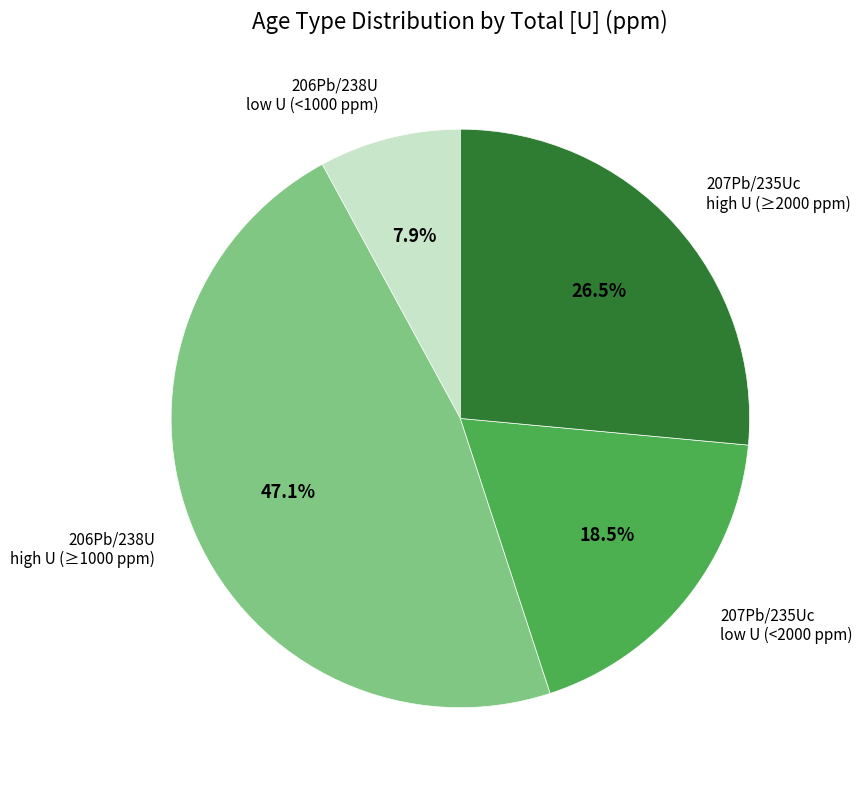

Is there a majority slice in this chart?

No